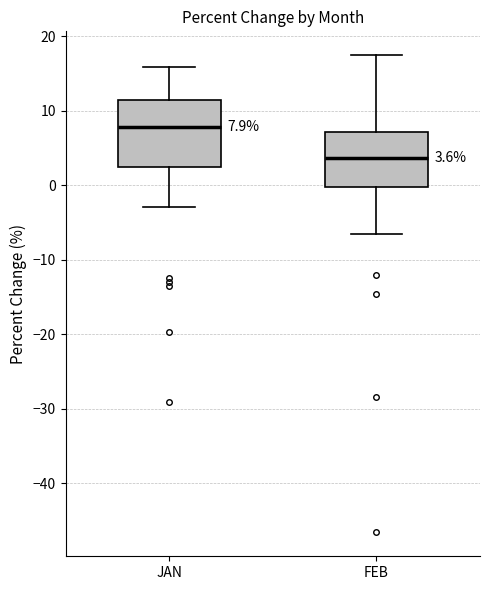

Comparing the boxes themselves (not the whiskers), which one is the tallest?

JAN